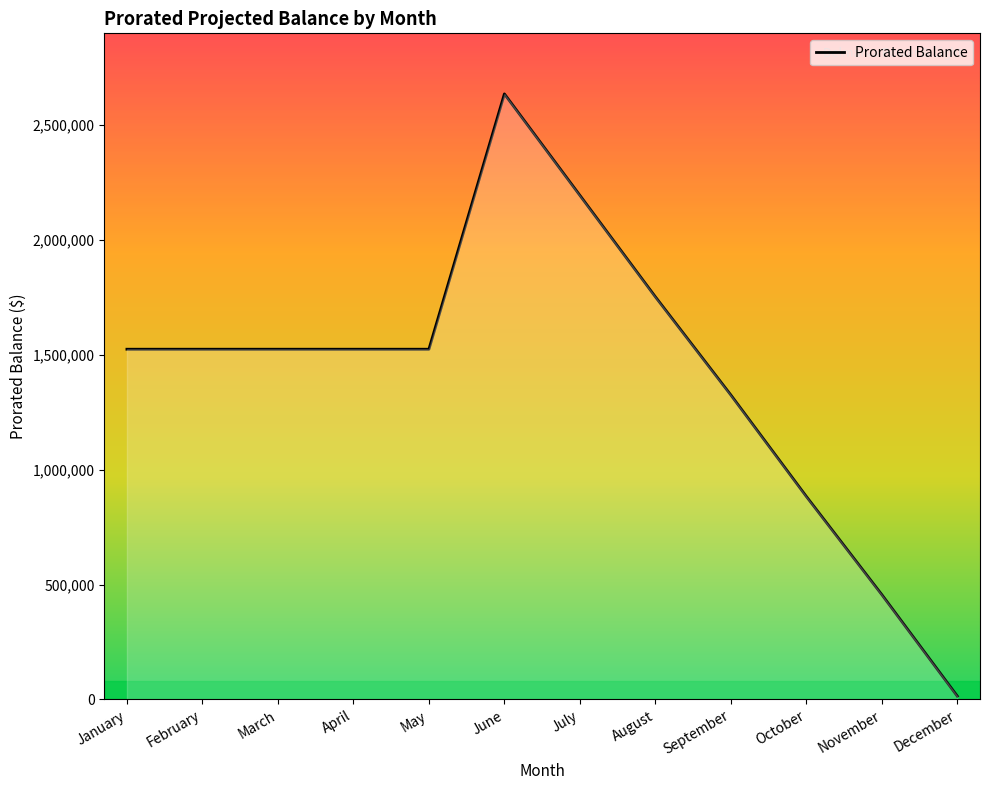

At which category does the chart reach its minimum across all series?

December